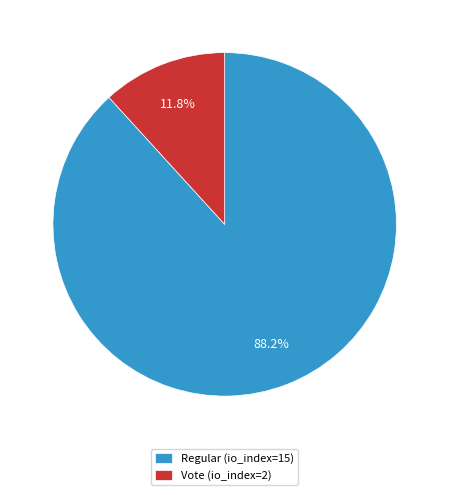

Does Vote (io_index=2) represent more than half of the total?

No